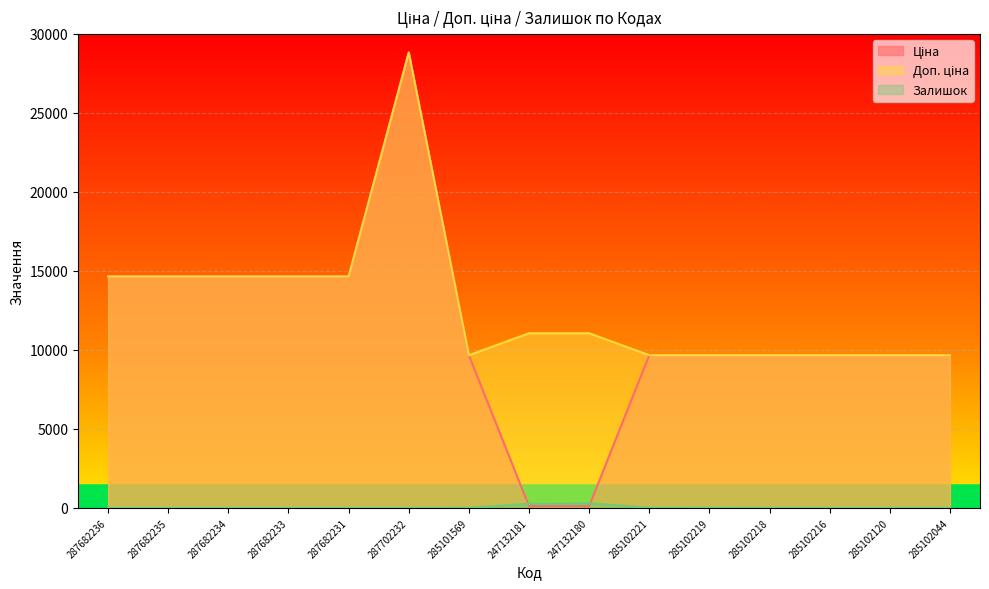

At which label is Залишок closest to 145?

247132181